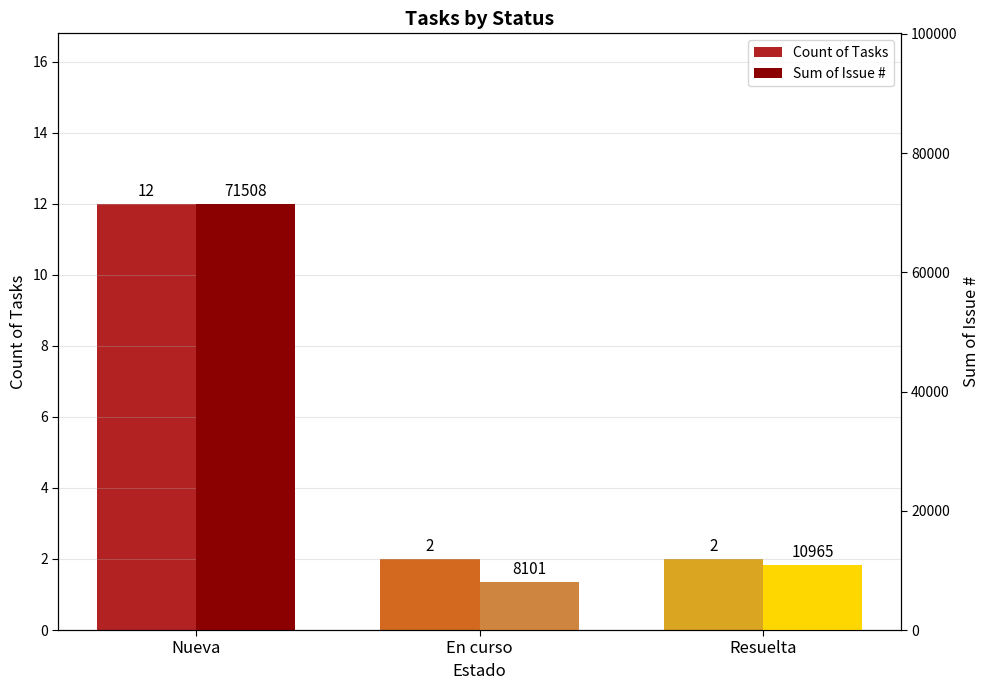

Read the Count of Tasks value at En curso.

2